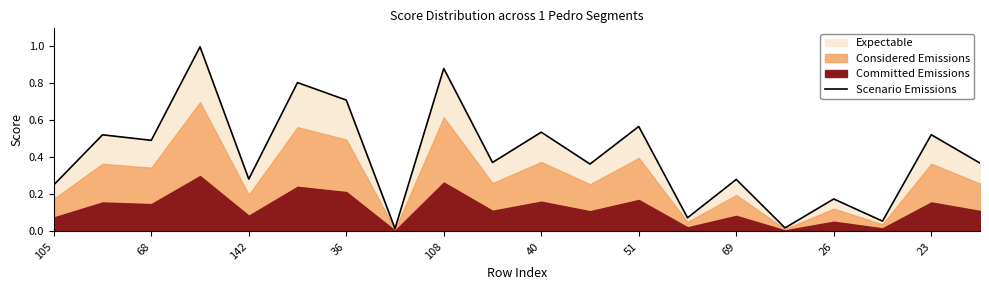

What is the difference between the values at 18 and 69?

0.5